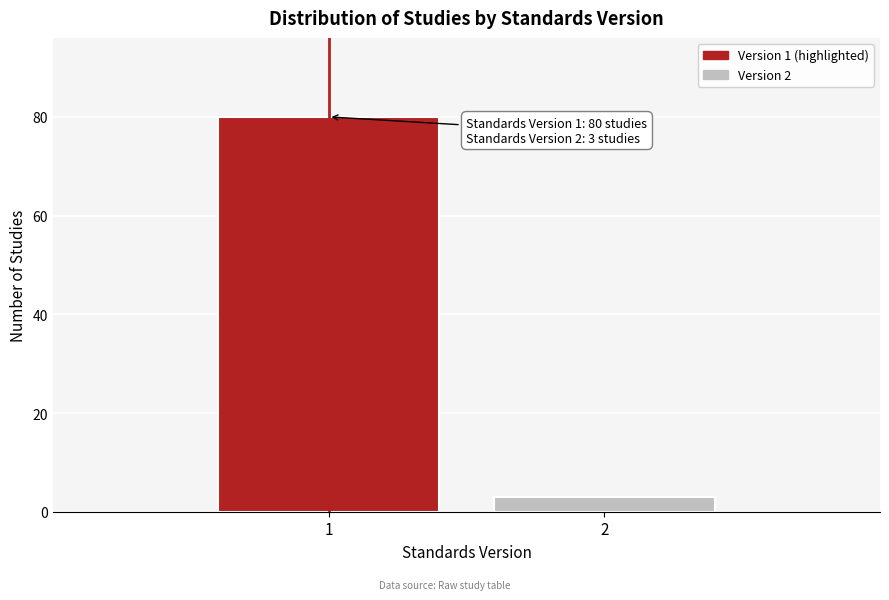

Reading left to right, extract all data points from this chart.

1=80	2=3